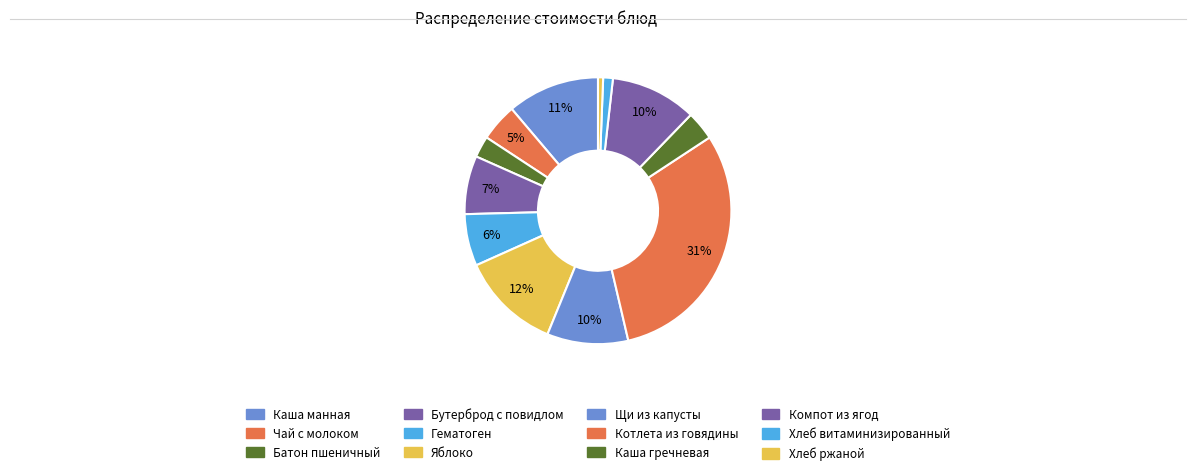

To the nearest percent, what portion does Гематоген represent?

6%